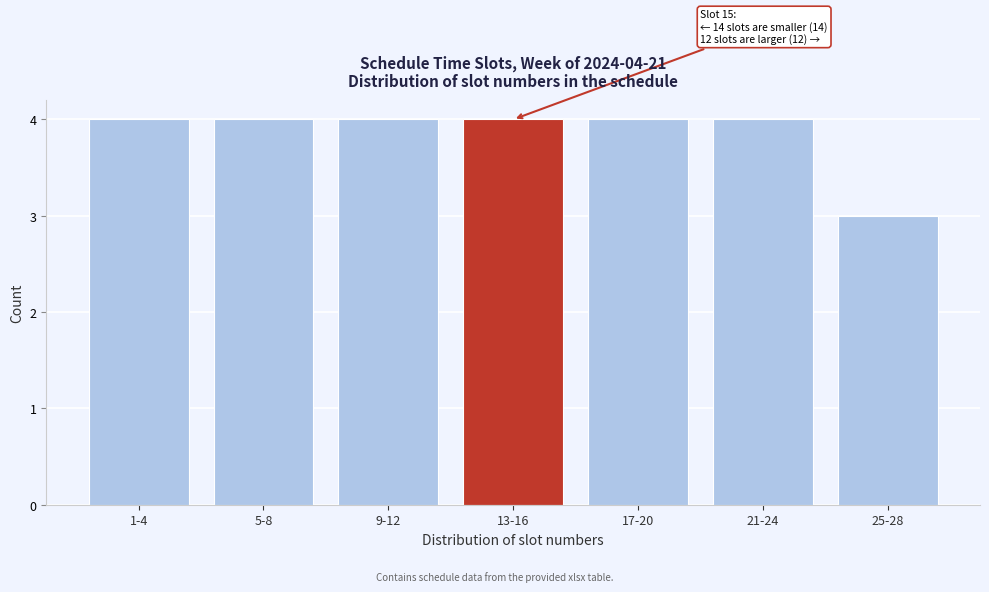

Reading left to right, transcribe all the data shown in this chart.

1-4=4	5-8=4	9-12=4	13-16=4	17-20=4	21-24=4	25-28=3